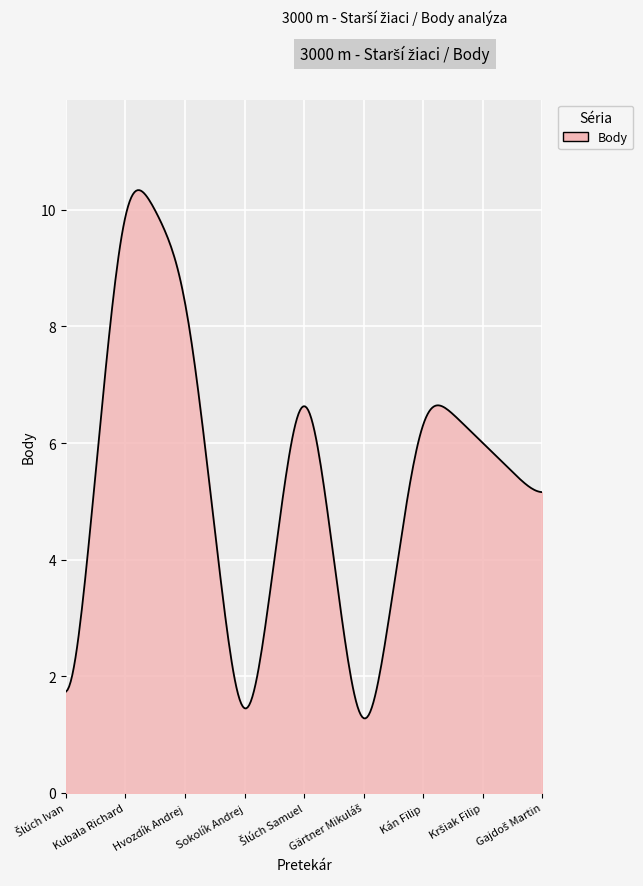

What is the maximum value shown in the chart?

10.3